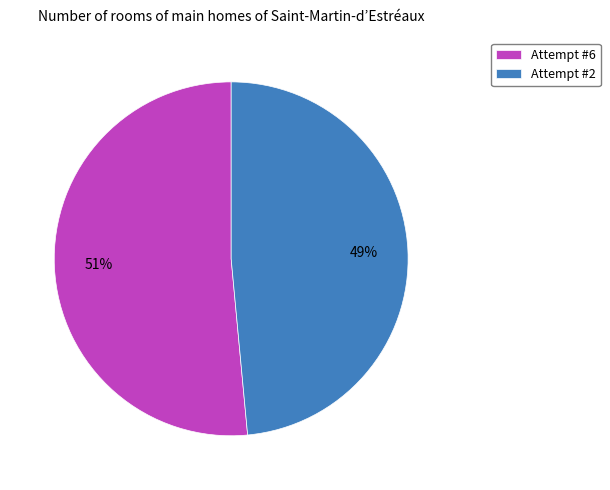

Is Attempt #2 the majority of the pie?

No